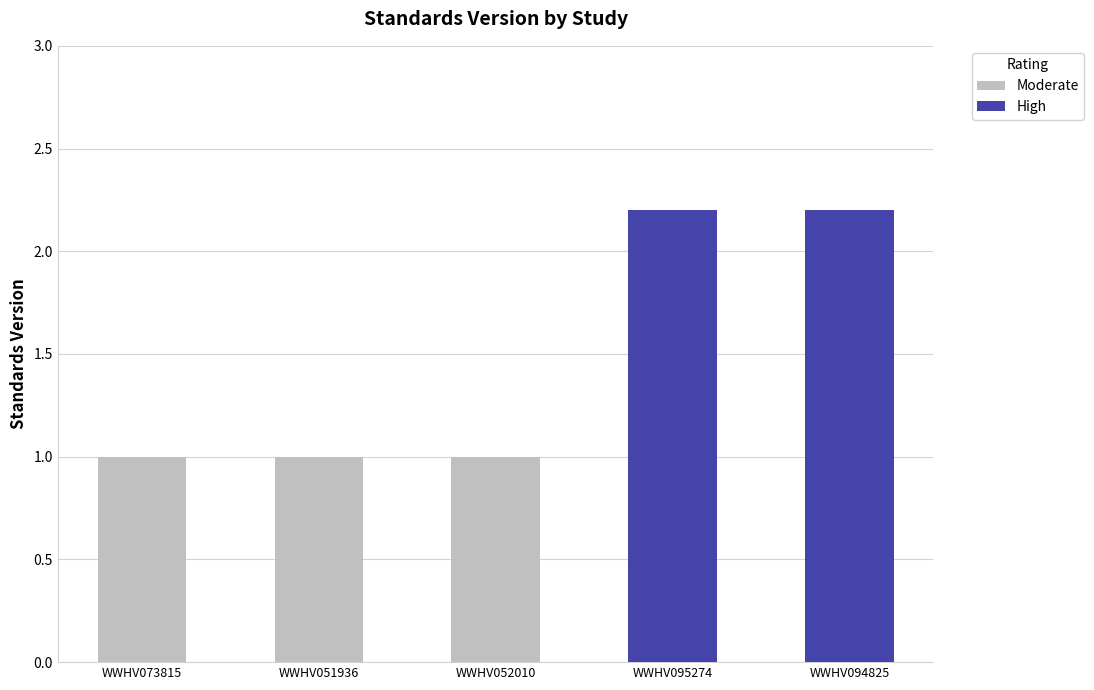

What is the average value?

1.5